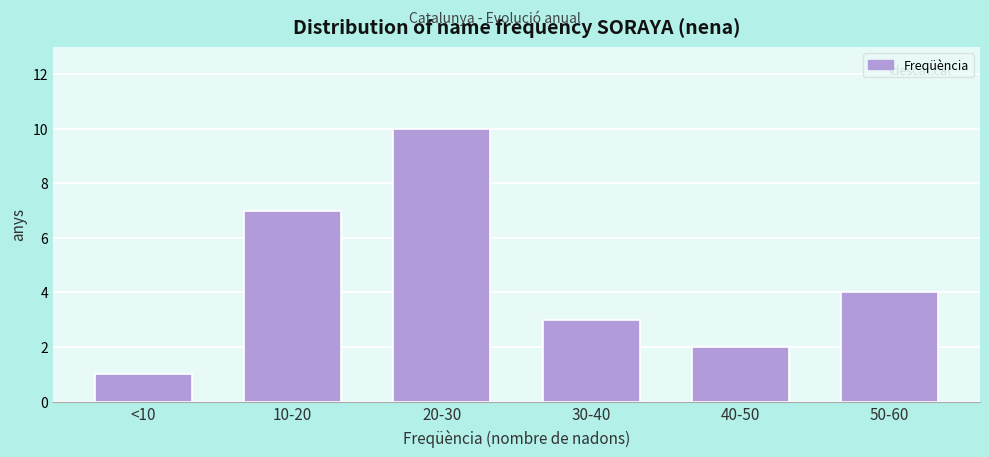

Reading left to right, extract all data points from this chart.

1	7	10	3	2	4